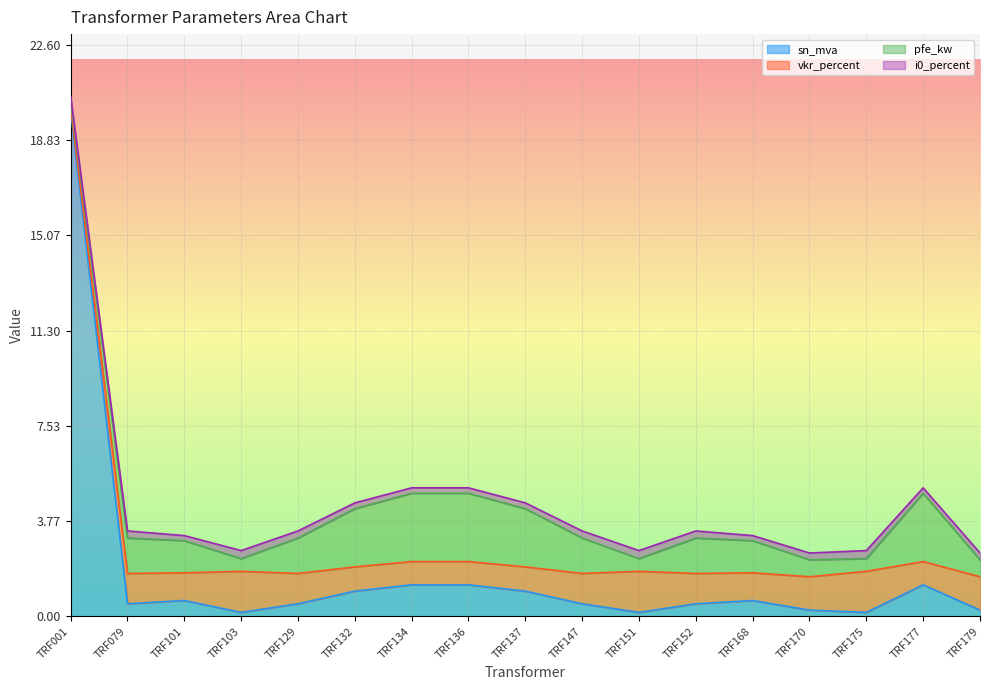

Where is i0_percent nearest to the value 0?

TRF001